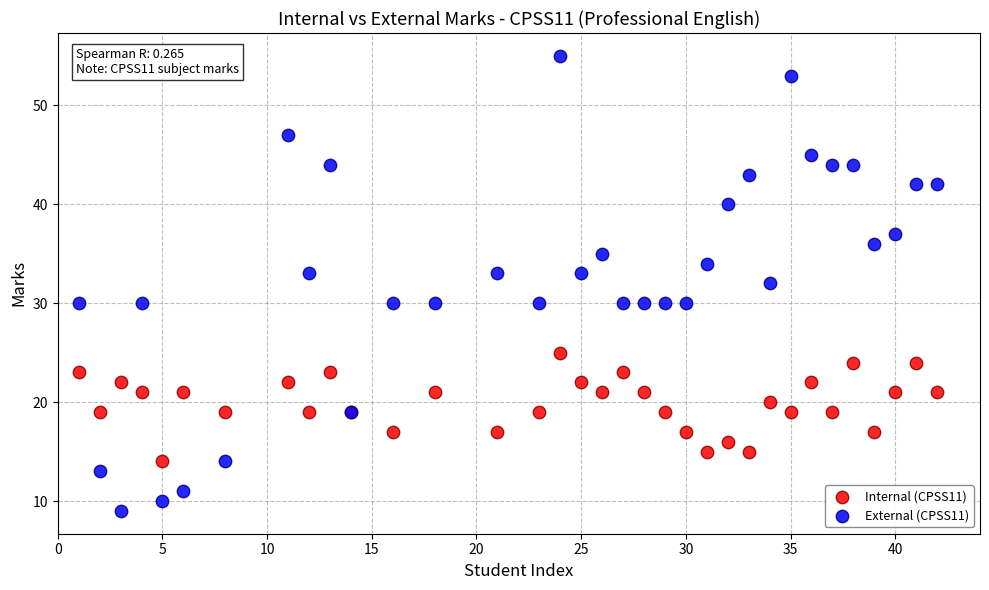

What is the X range (max minus min) for the scatter plot?

41